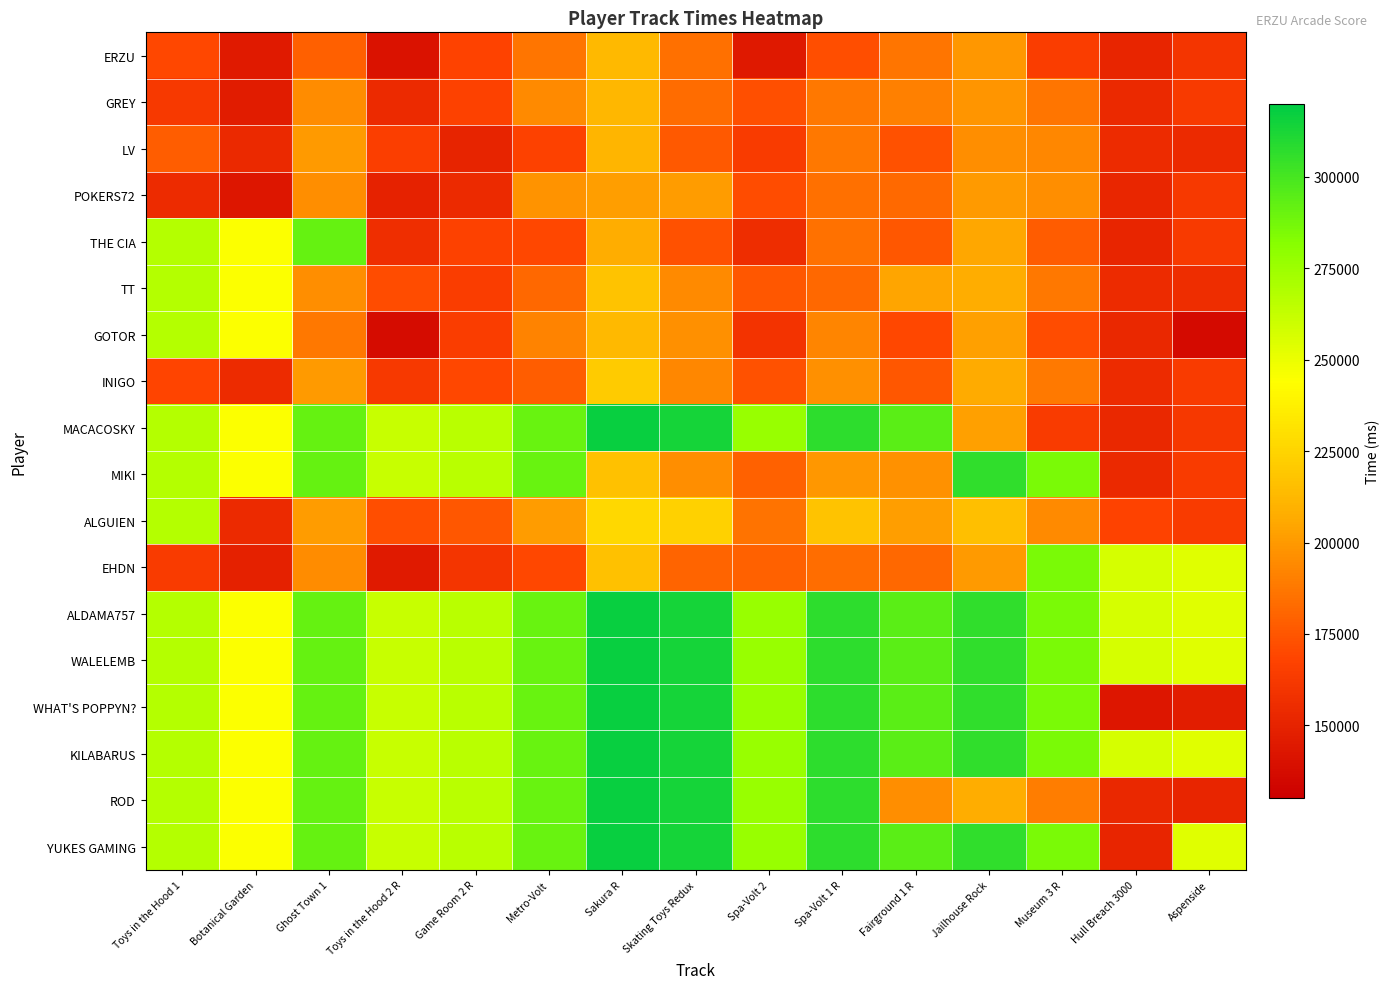

How many distinct data groups are displayed?

18